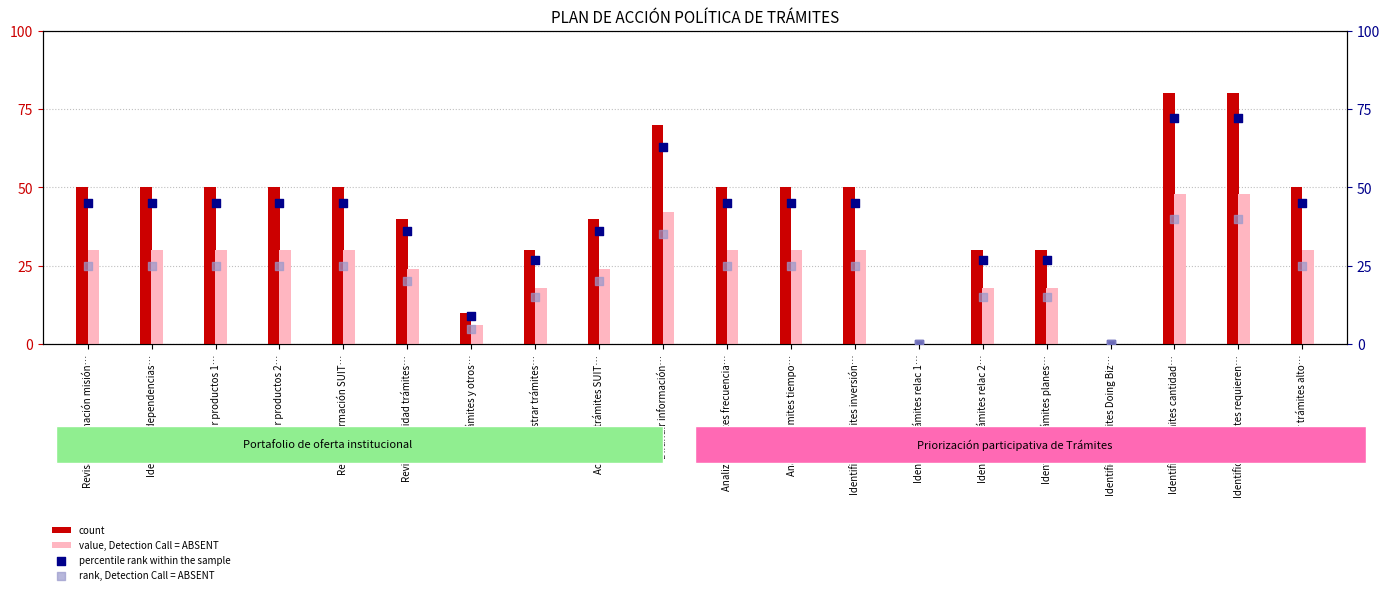

Which series has the largest Y range (max minus min)?

count